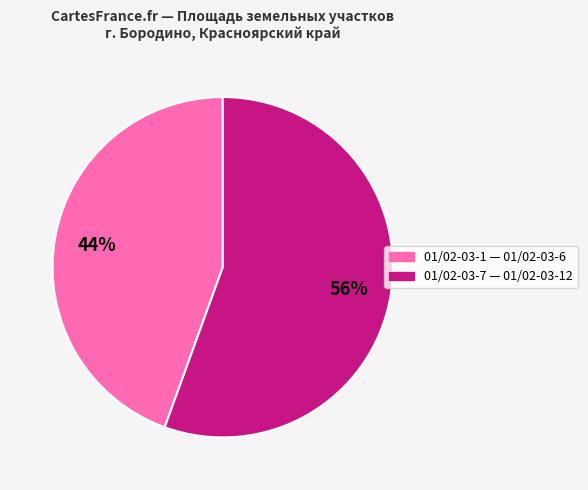

Is there a majority slice in this chart?

Yes